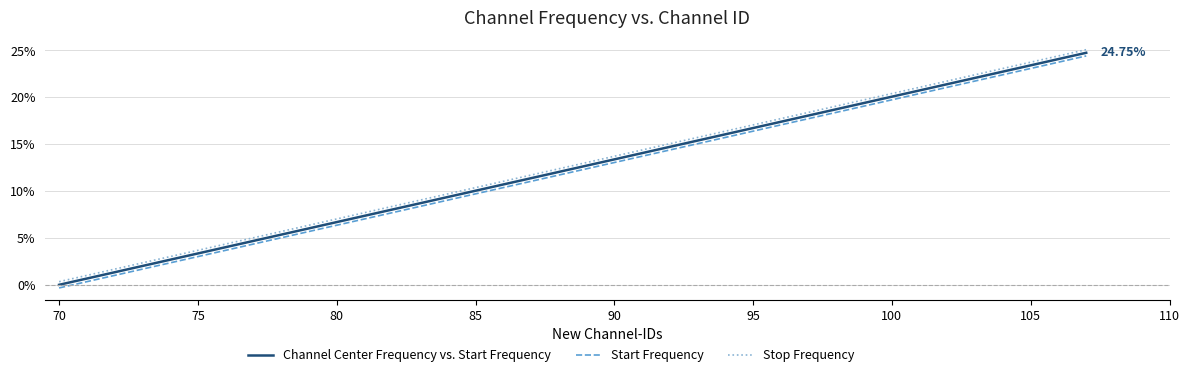

True or false: Start Frequency and Stop Frequency cross at least once.

False